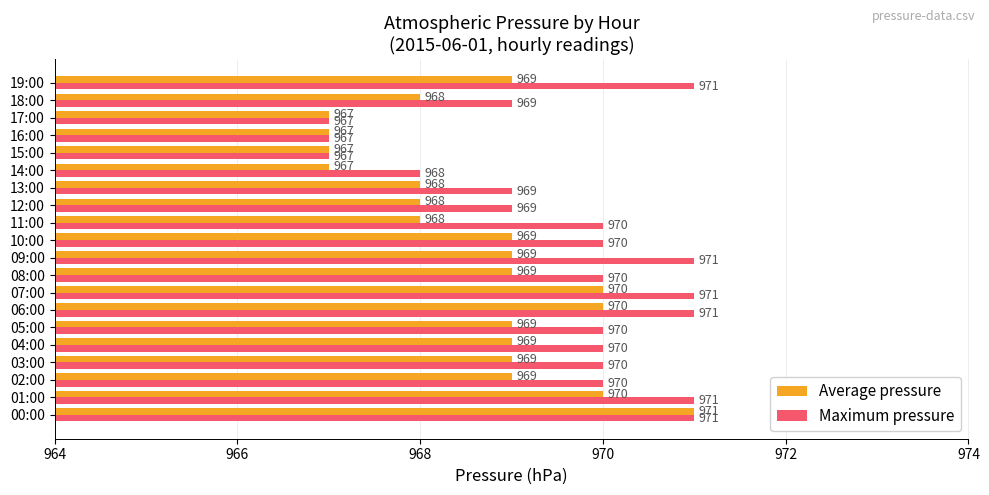

Which series changed the most between 02:00 and 16:00?

Maximum pressure